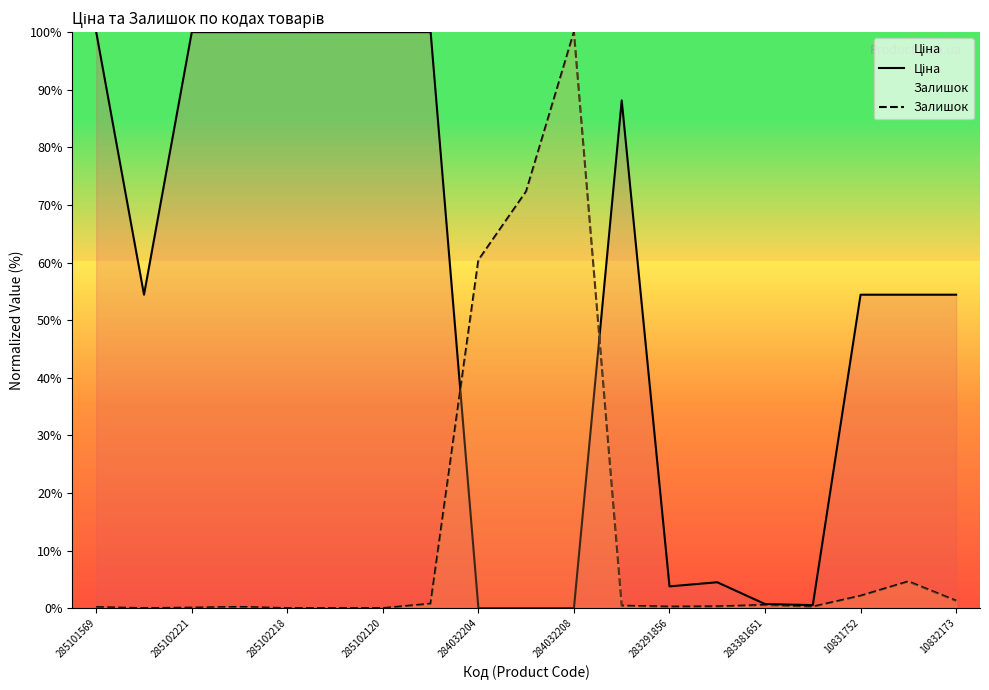

The value of Залишок at 284032208 is 144.0. True or false?

False